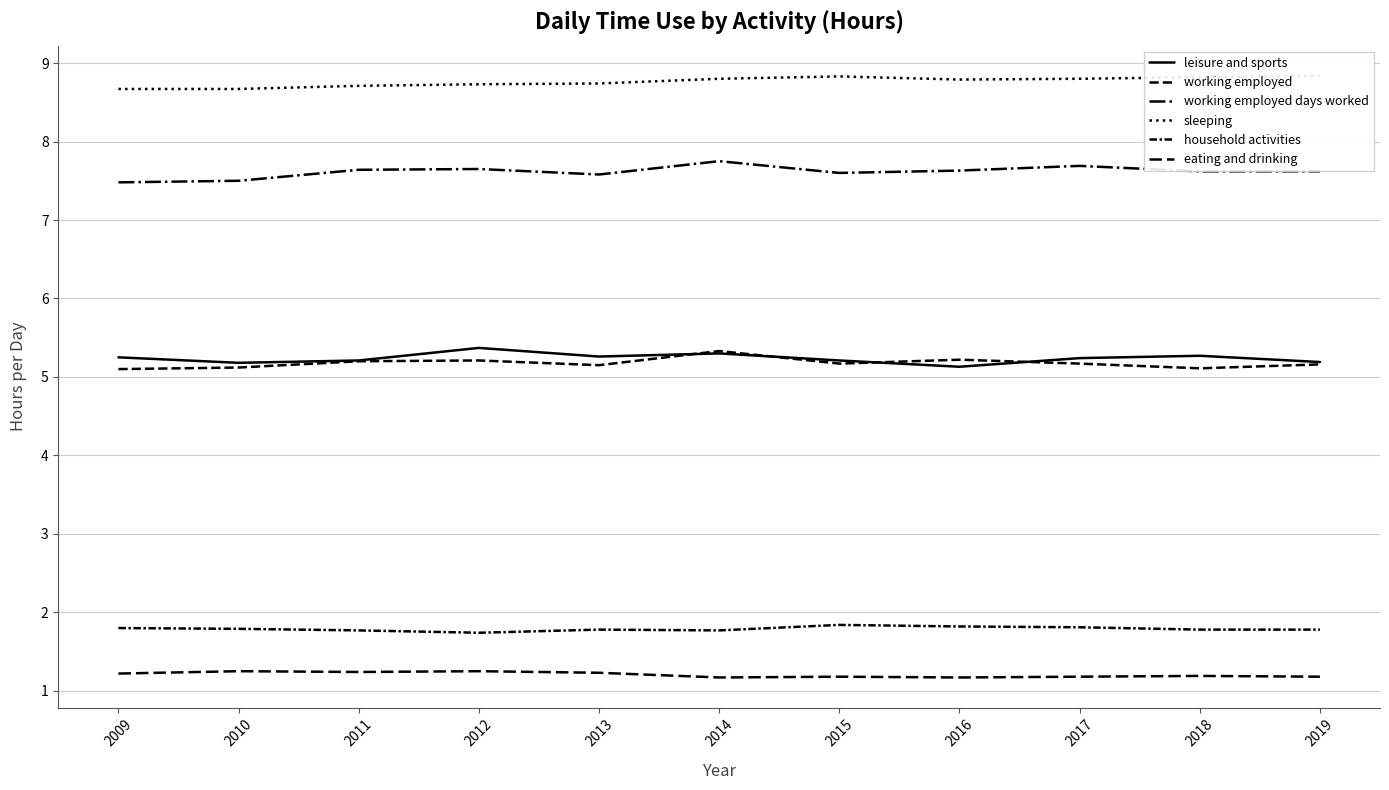

What value does the working employed series have at 2016?

5.2